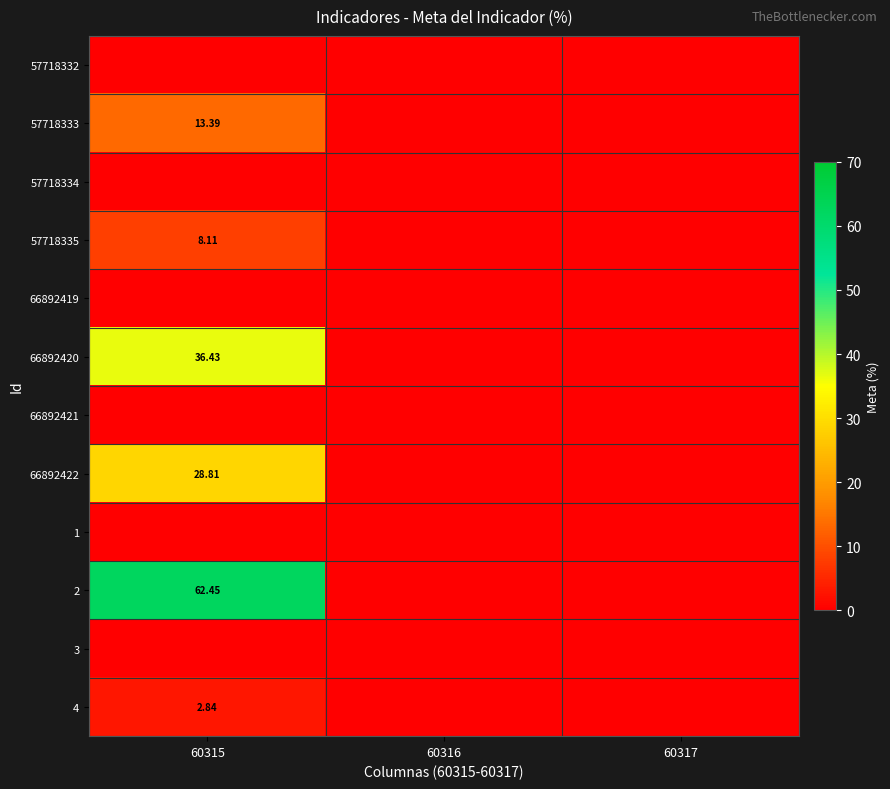

Is the value of 2 at 60315 greater than the value of 4 at 60315?

Yes